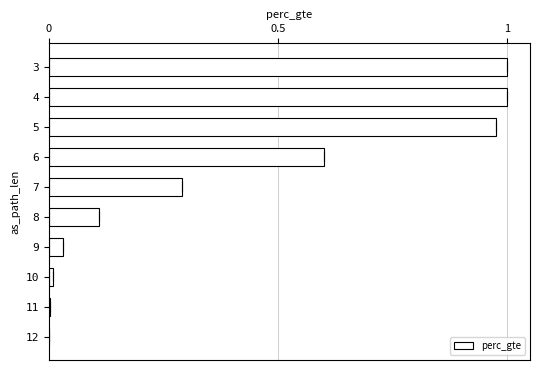

What is the sum of all values?

4.0